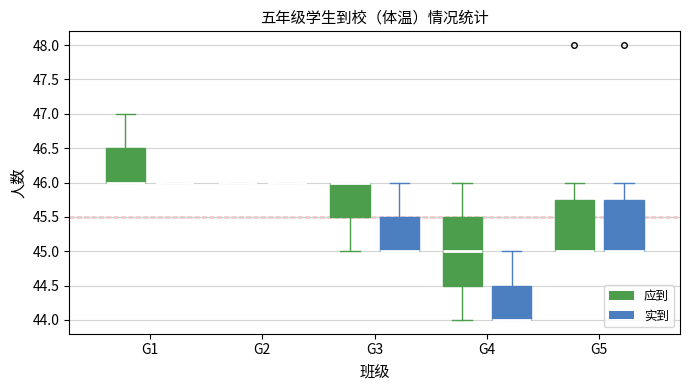

Reading left to right, read every box against the y-axis: the position of its median line, the range the box covers, and the ends of its whiskers. The values are not printed on the chart, so give them approximately, as read against the axis.

G1 (应到): median 46.00 (drawn on the box's lower edge), box 46.00 to 46.50, whiskers 46.00 to 47.00
G1 (实到): box collapsed to a line at 46.00, whiskers 46.00 to 46.00
G2 (应到): box collapsed to a line at 46.00, whiskers 46.00 to 46.00
G2 (实到): box collapsed to a line at 46.00, whiskers 46.00 to 46.00
G3 (应到): median 46.00 (drawn on the box's upper edge), box 45.50 to 46.00, whiskers 45.00 to 46.00
G3 (实到): median 45.00 (drawn on the box's lower edge), box 45.00 to 45.50, whiskers 45.00 to 46.00
G4 (应到): median 45.00, box 44.50 to 45.50, whiskers 44.00 to 46.00
G4 (实到): median 44.00 (drawn on the box's lower edge), box 44.00 to 44.50, whiskers 44.00 to 45.00
G5 (应到): median 45.00 (drawn on the box's lower edge), box 45.00 to 45.75, whiskers 45.00 to 46.00
G5 (实到): median 45.00 (drawn on the box's lower edge), box 45.00 to 45.75, whiskers 45.00 to 46.00